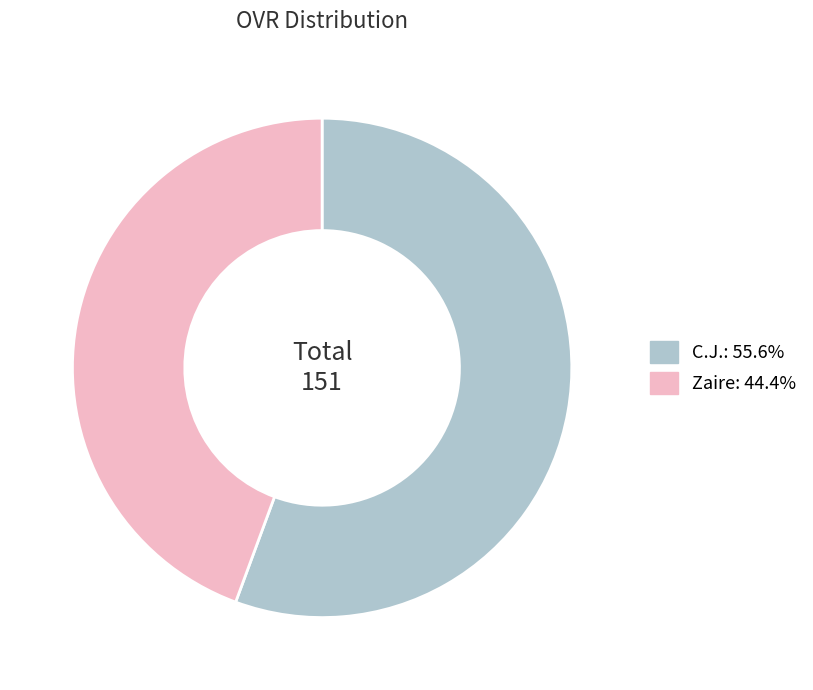

Is it true that C.J. is 68% of the pie?

False